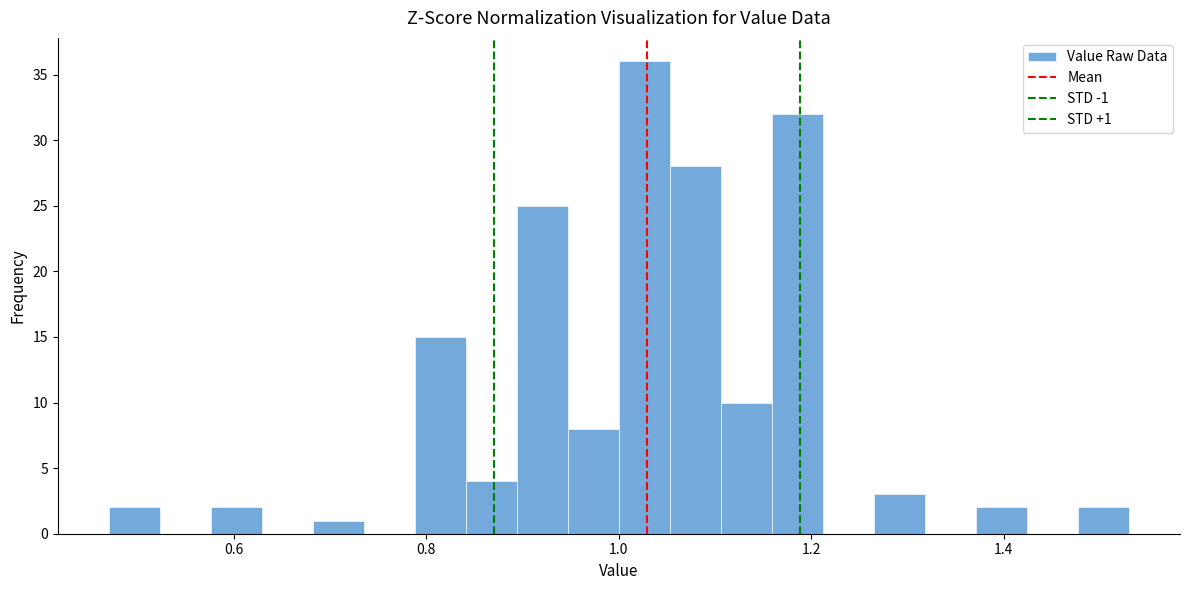

Around what value on the x-axis is the tallest bar? Give the approximate position of its centre, as read against the axis.

1.02